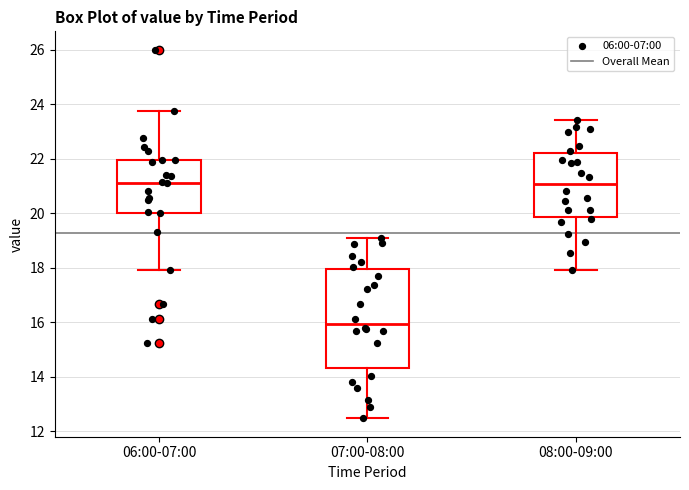

Which box's median line is the lowest?

07:00-08:00